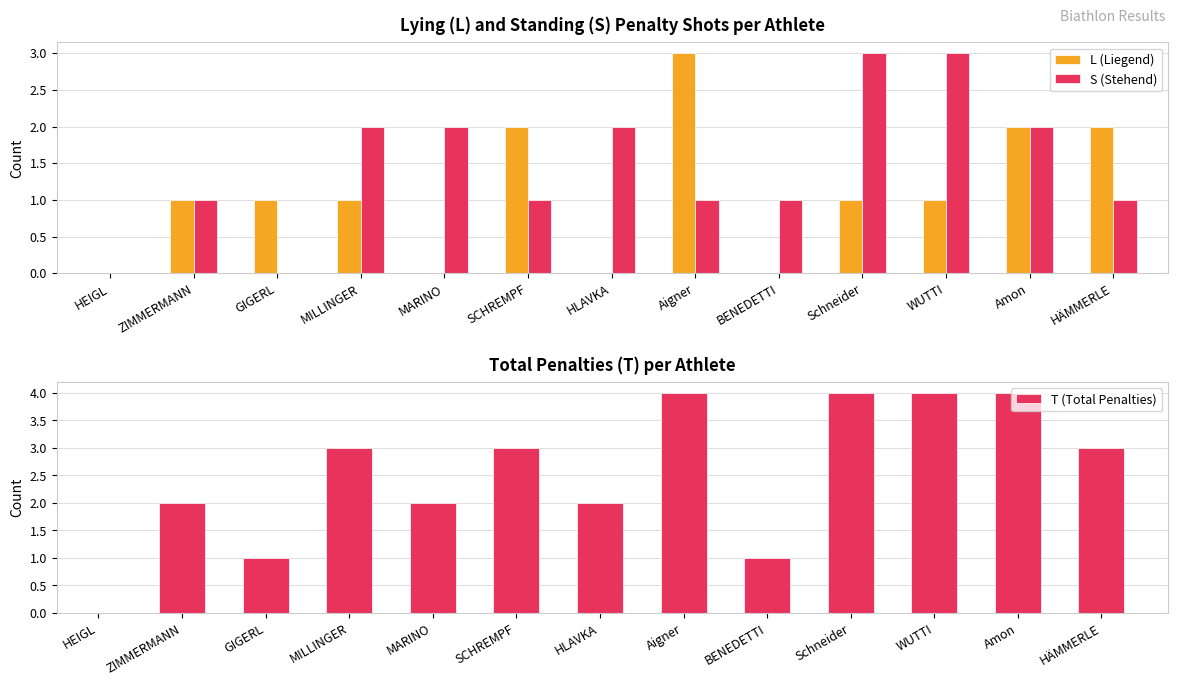

List the series in order of their overall mean, highest first.

T (Total Penalties), S (Stehend), L (Liegend)